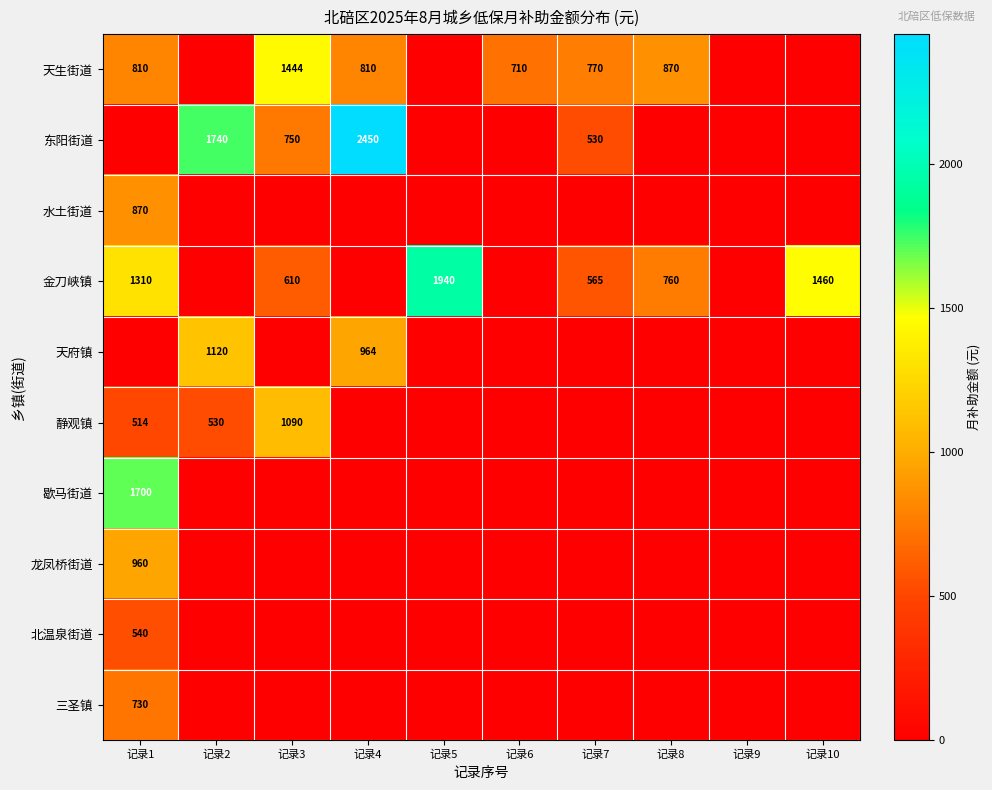

The value of 天生街道 at 记录7 is 770. True or false?

True